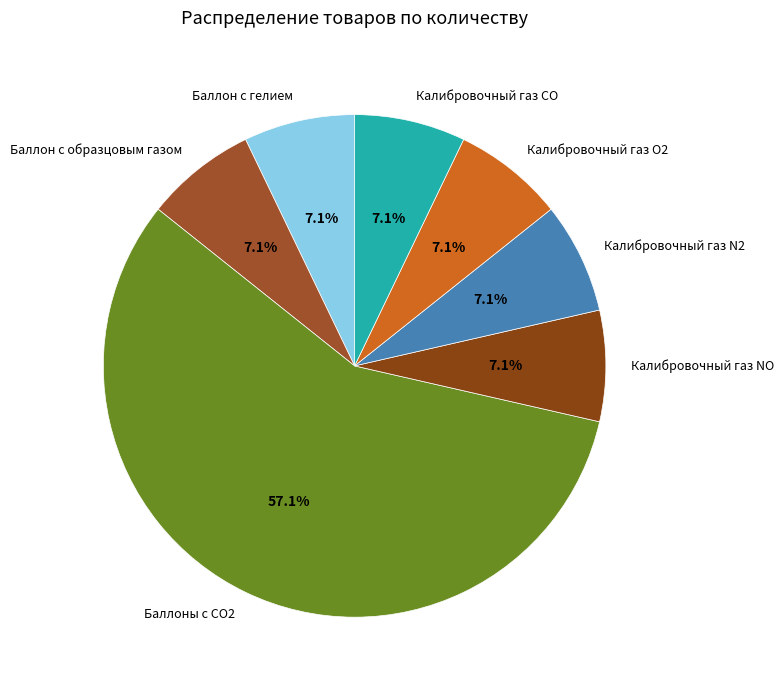

What percentage is the Калибровочный газ CO slice, to the nearest percent?

7%